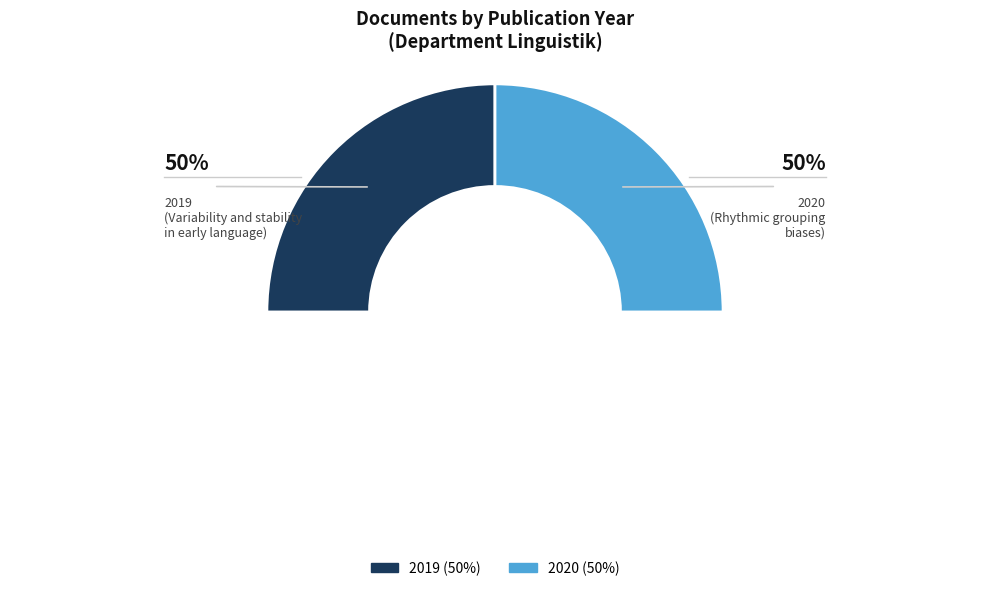

Count the number of slices in the pie.

2